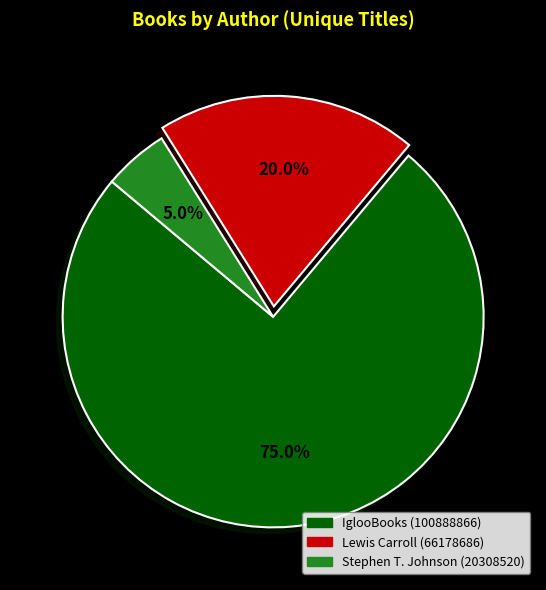

Which slice is the largest?

IglooBooks (100888866)